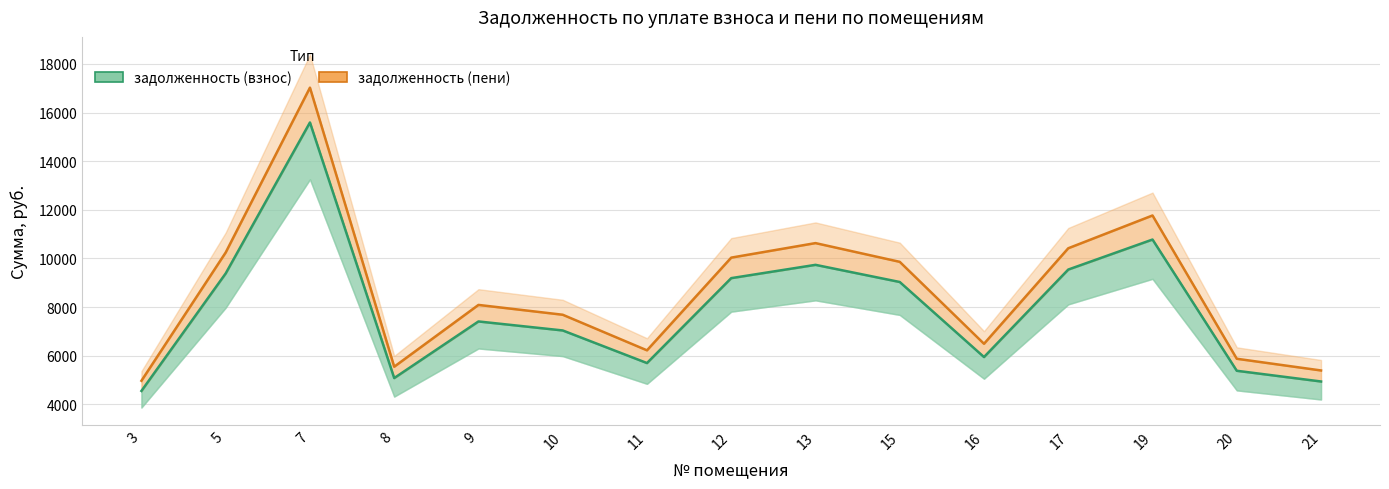

True or false: the data shows 9543.2 at 17.

True